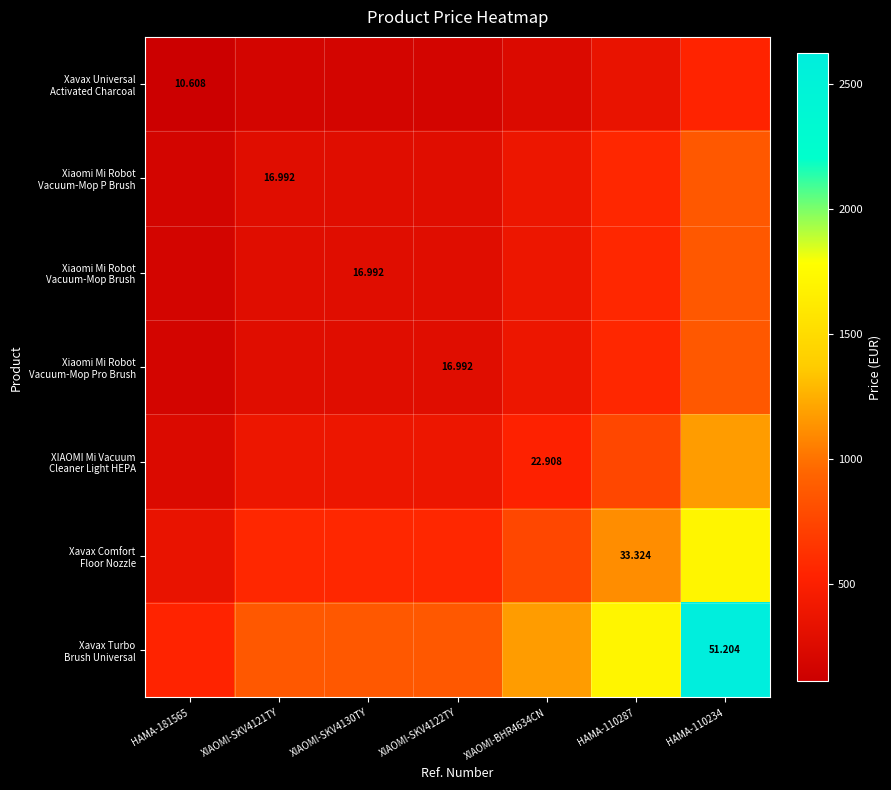

Which series changed the most between HAMA-181565 and HAMA-110234?

Xavax Turbo Brush Universal